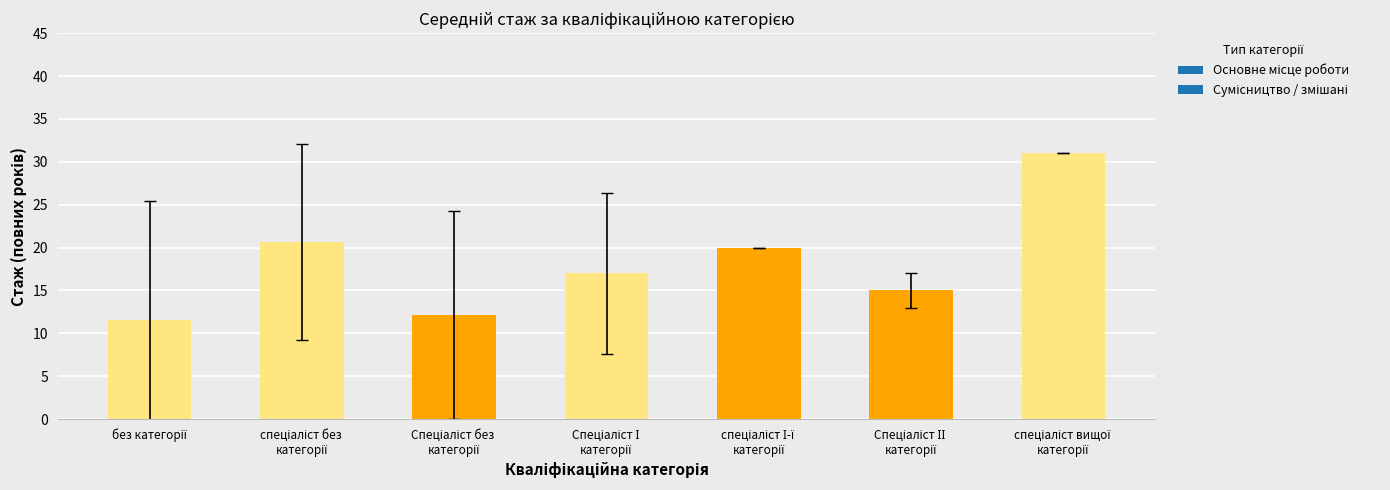

What is the smallest value displayed?

11.5